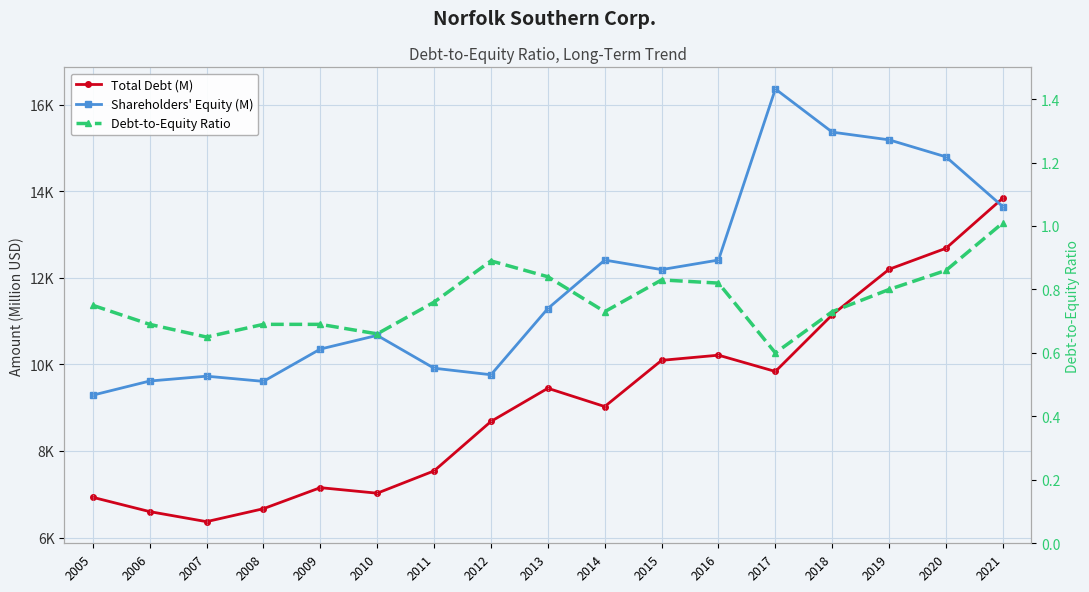

At which category is the sum across all series the highest?

2021